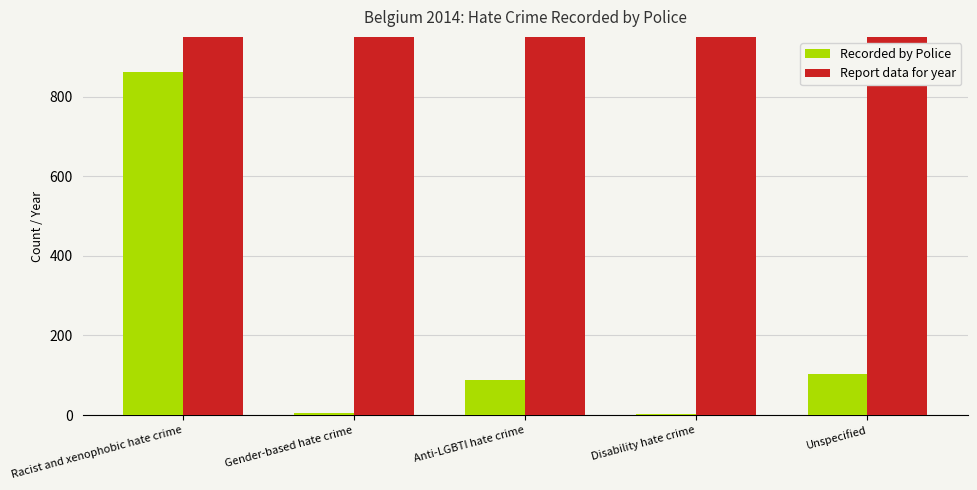

Are the bars horizontal?

No